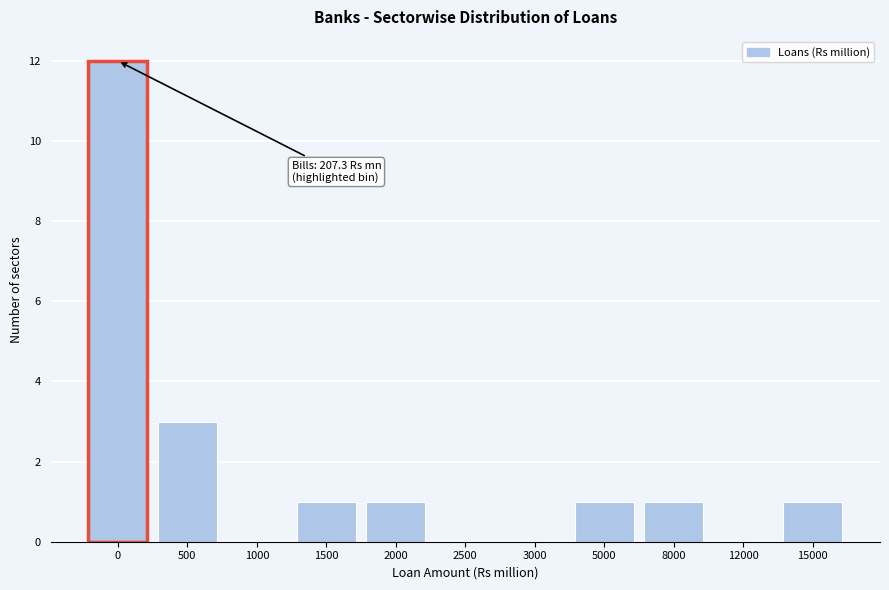

Reading left to right, list all the values displayed in this chart.

0=12	500=3	1000=0	1500=1	2000=1	2500=0	3000=0	5000=1	8000=1	12000=0	15000=1